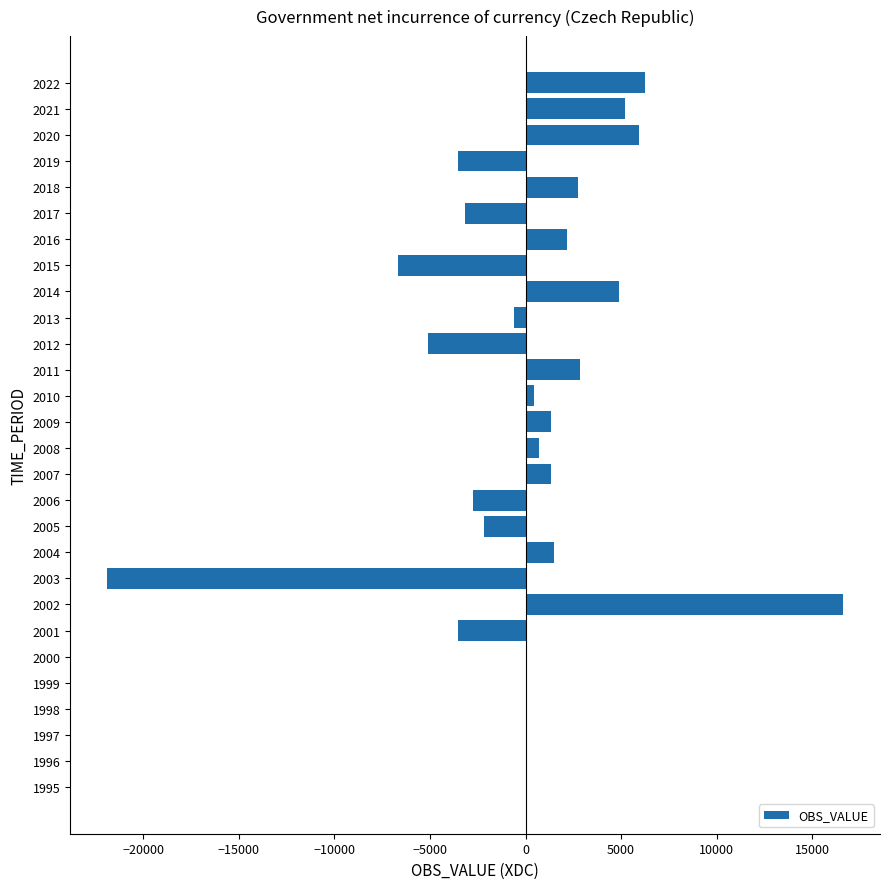

The value at 2022 is 6241. True or false?

True